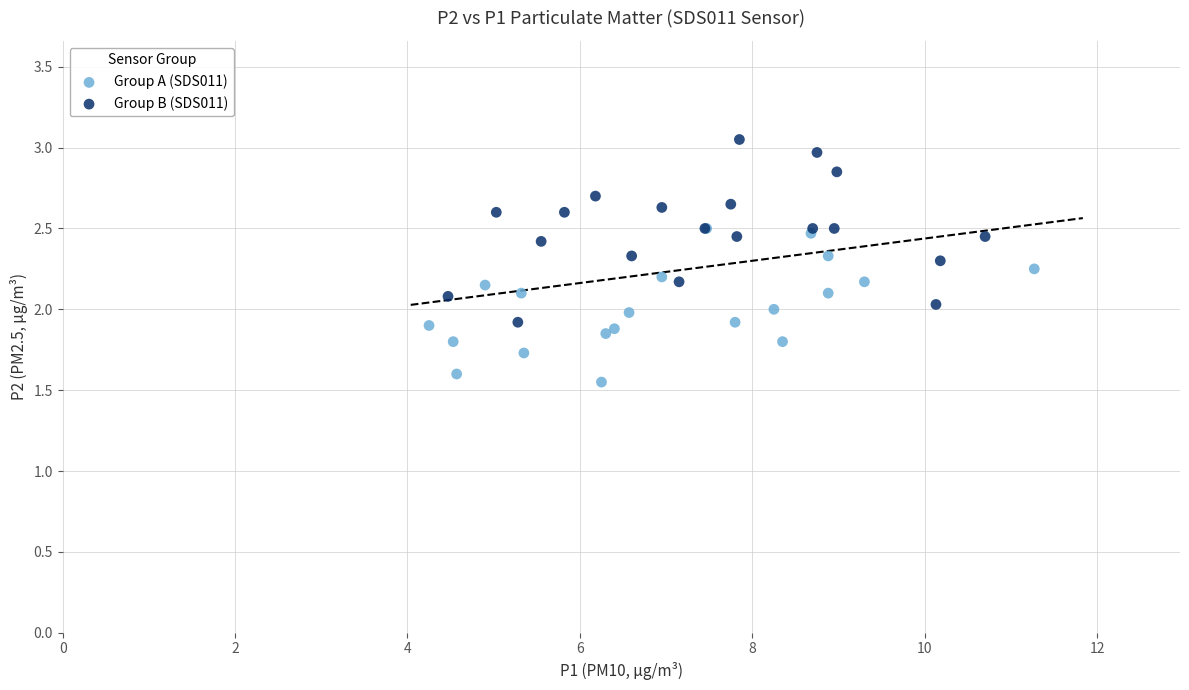

Which series reaches the minimum Y coordinate?

Group A (SDS011)